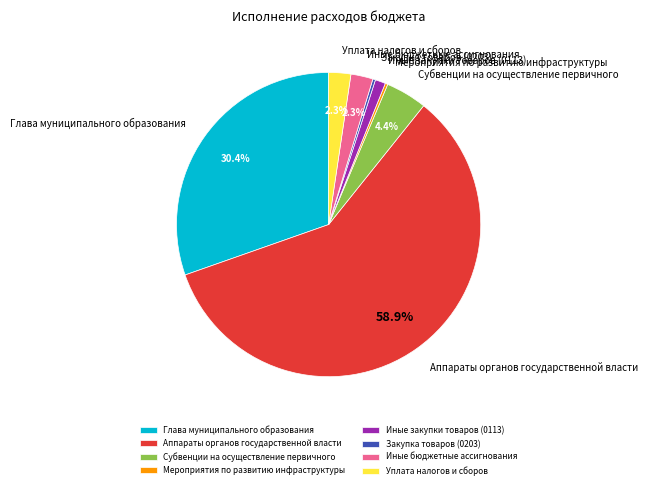

What percentage is the Уплата налогов и сборов slice, to the nearest percent?

2%